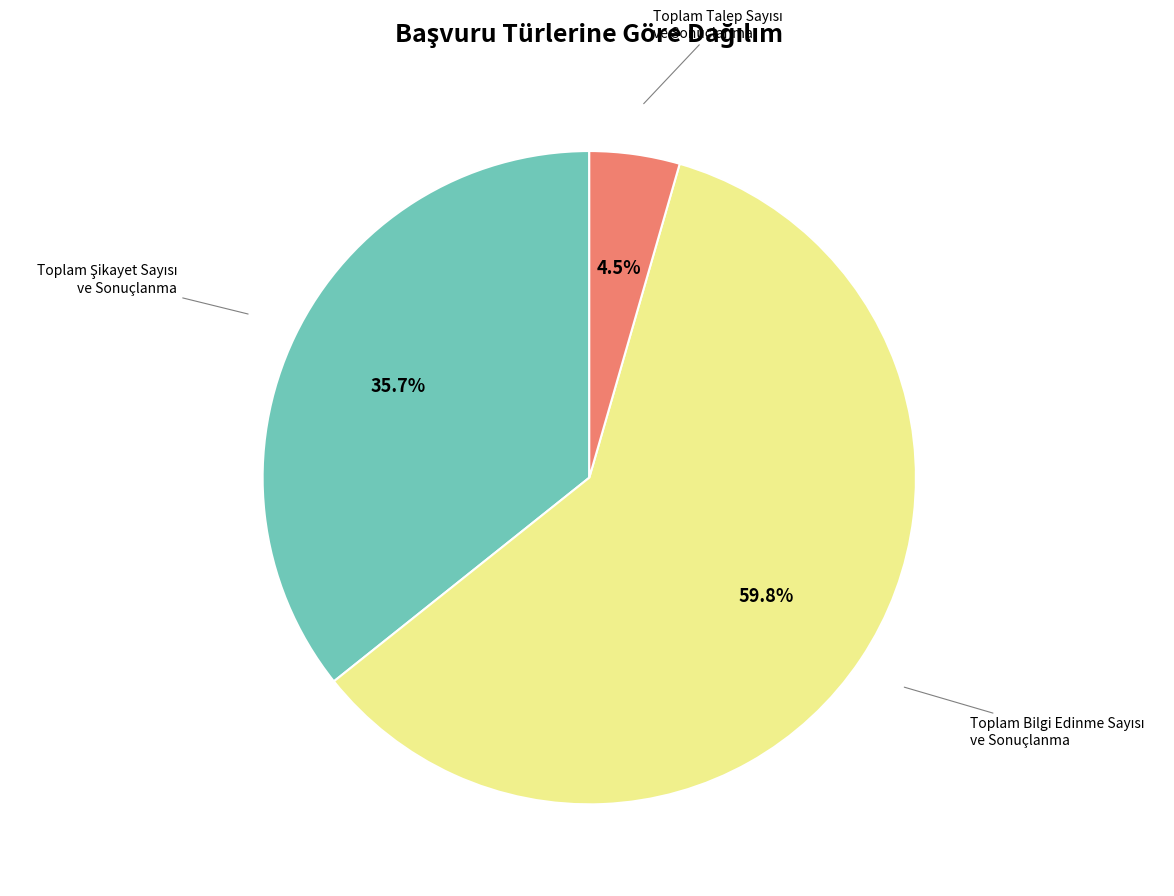

Is there a majority slice in this chart?

Yes